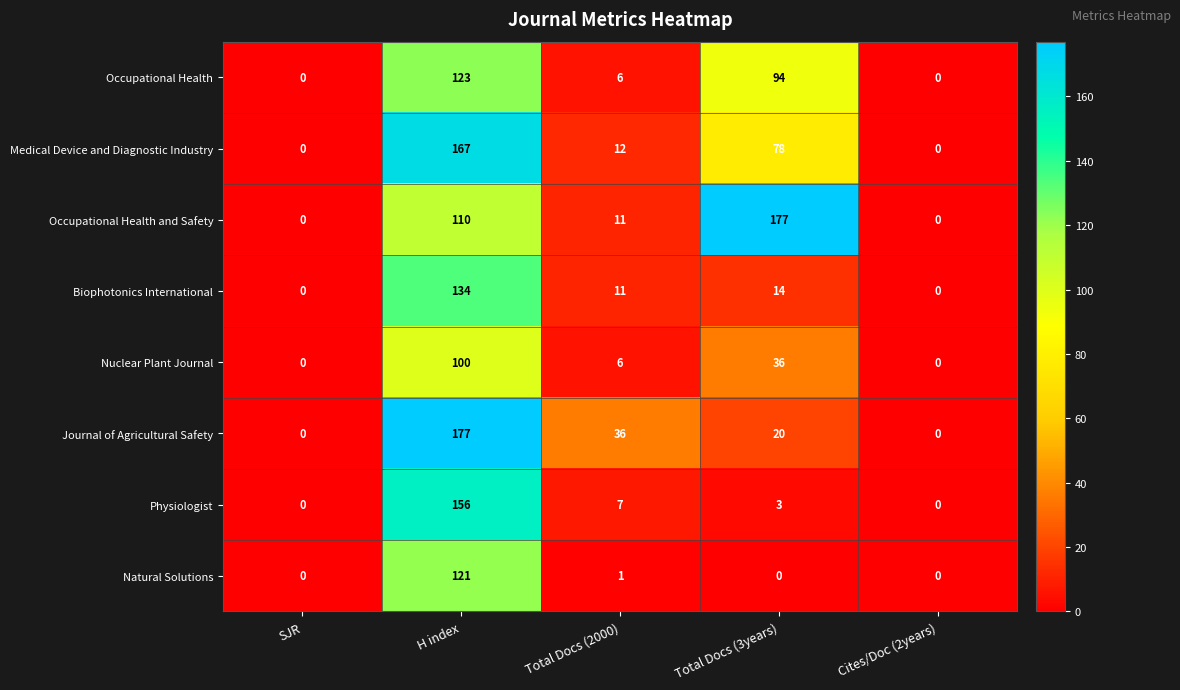

What is the difference between the Occupational Health and Safety values at SJR and H index?

110